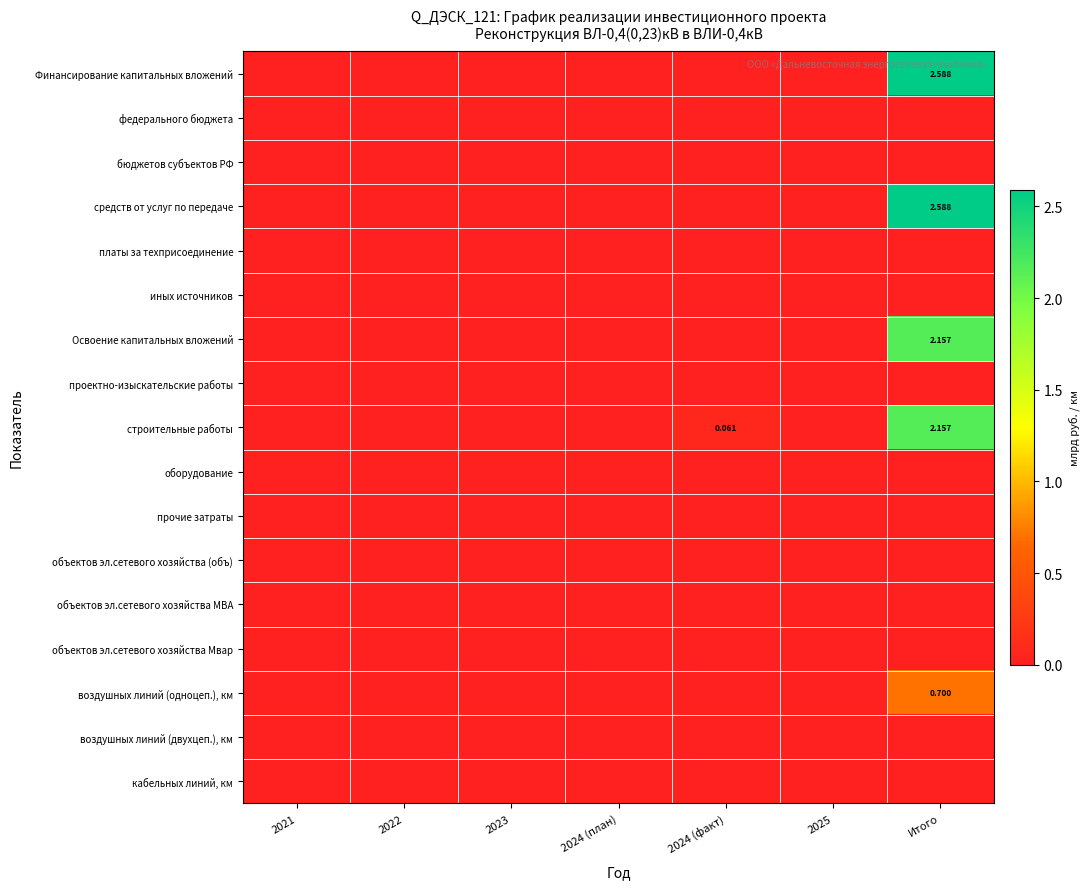

The средств от услуг по передаче series shows 0.0 at 2024 (факт). True or false?

True